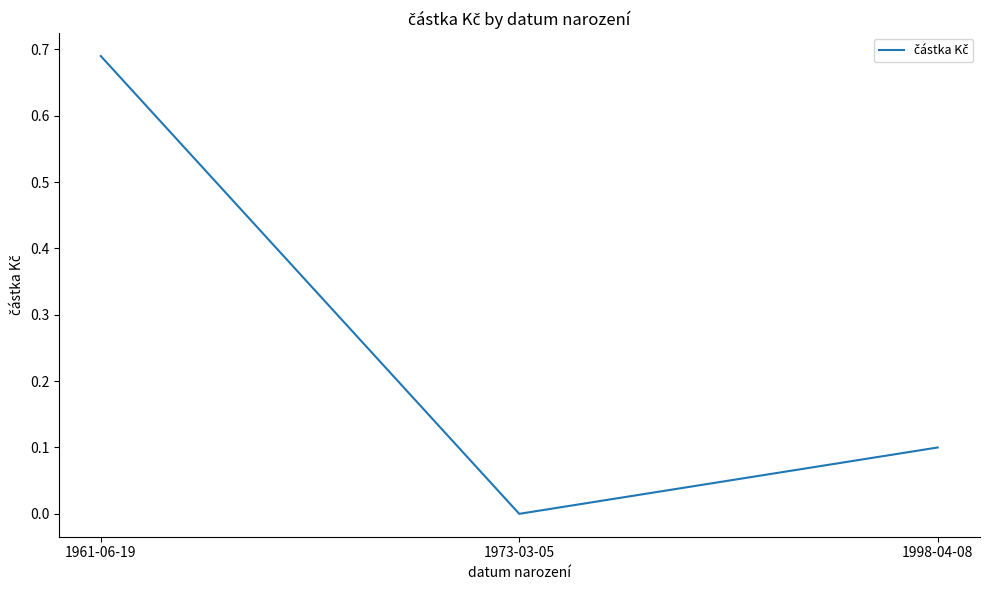

The value at 1998-04-08 is 0.1. True or false?

True